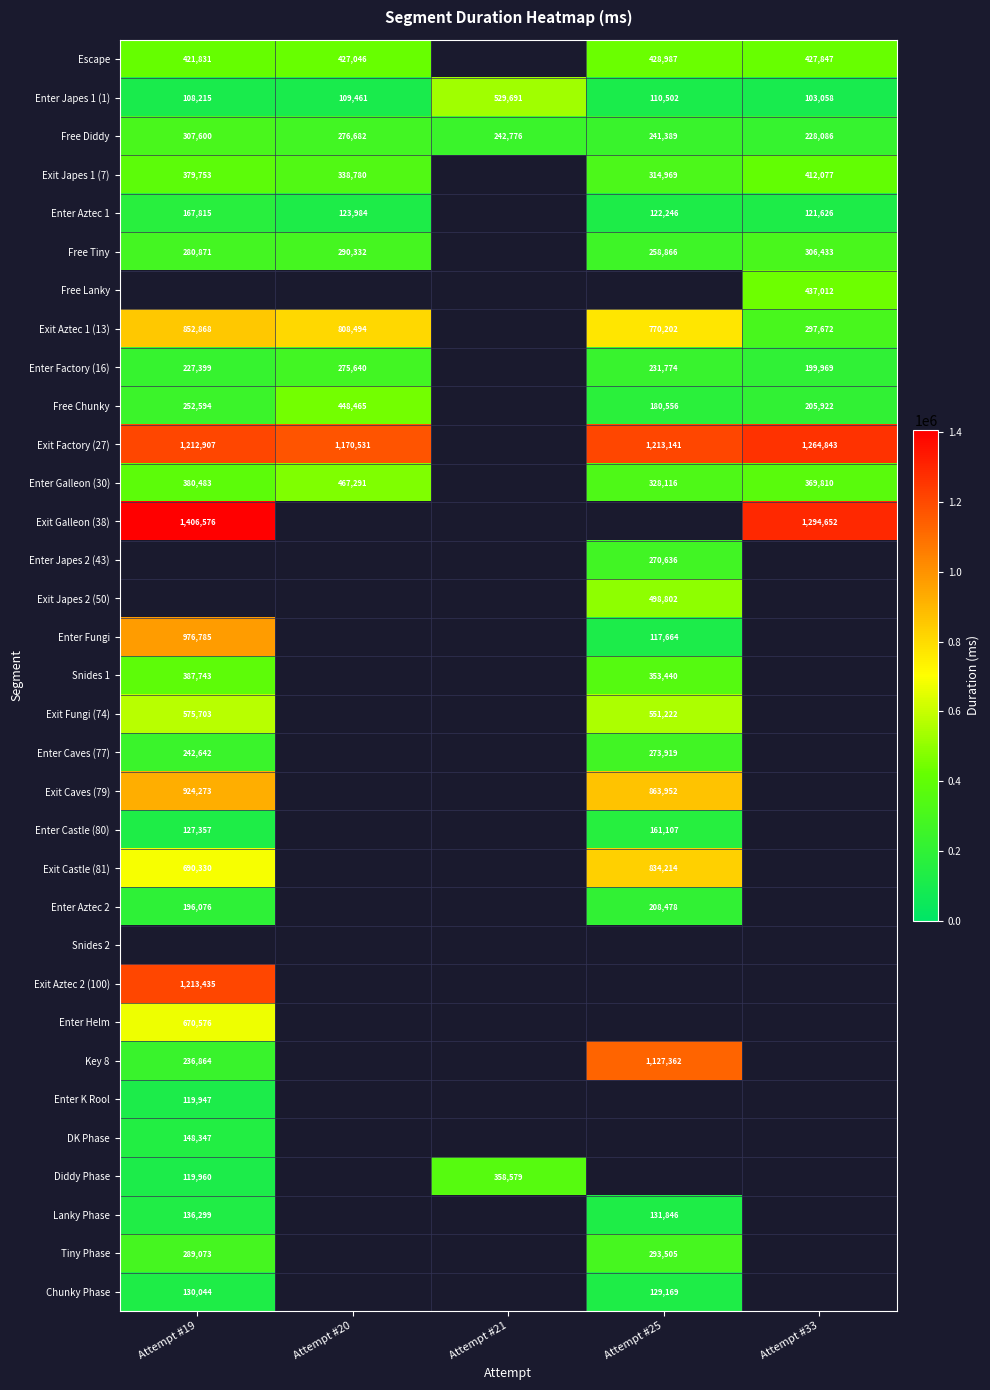

What is the difference between the second highest and second lowest values in the Free Diddy series?

35293